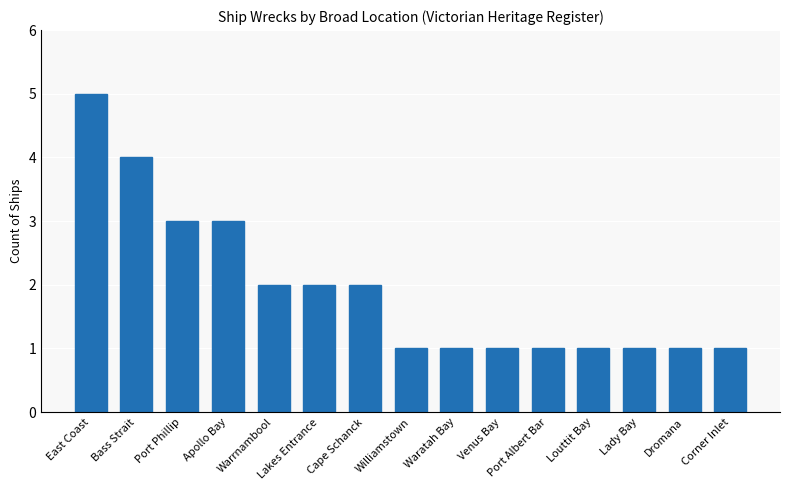

What is the minimum value shown in the chart?

1